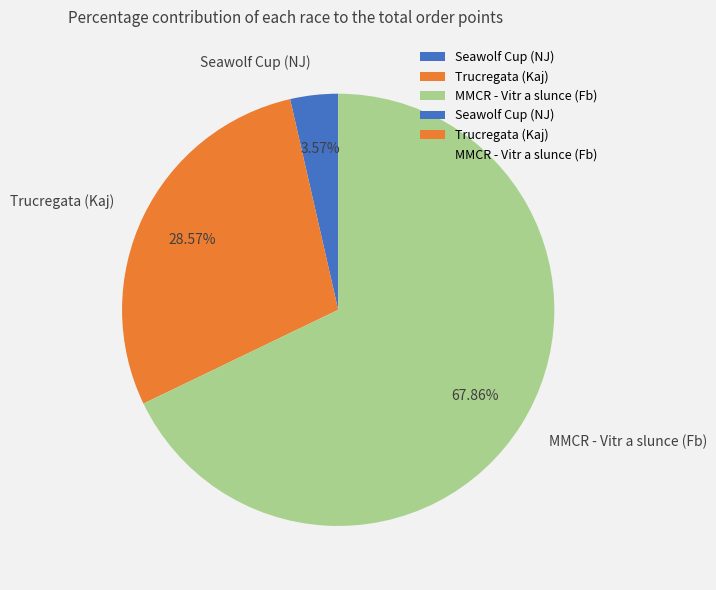

Rank the categories by value from lowest to highest.

Seawolf Cup (NJ), Trucregata (Kaj), MMCR - Vitr a slunce (Fb)